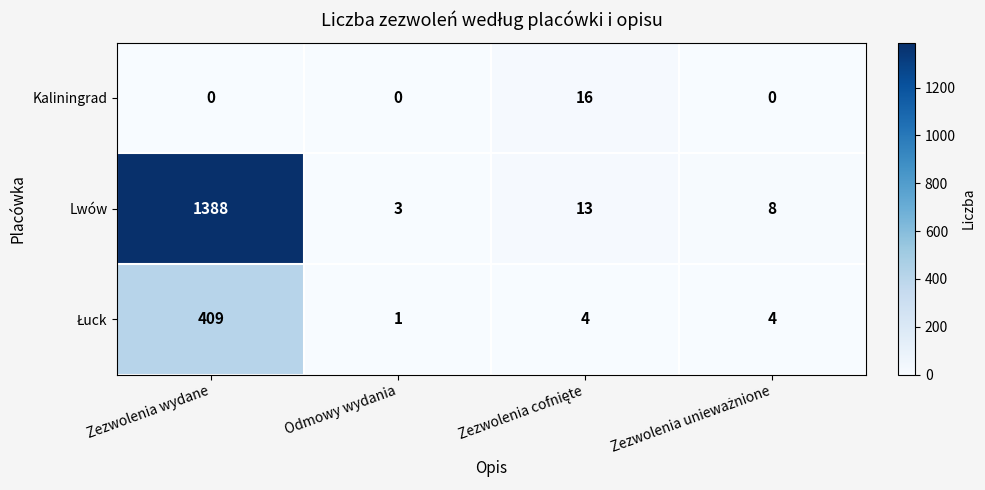

What is the difference between the Lwów values at Odmowy wydania and Zezwolenia wydane?

1385